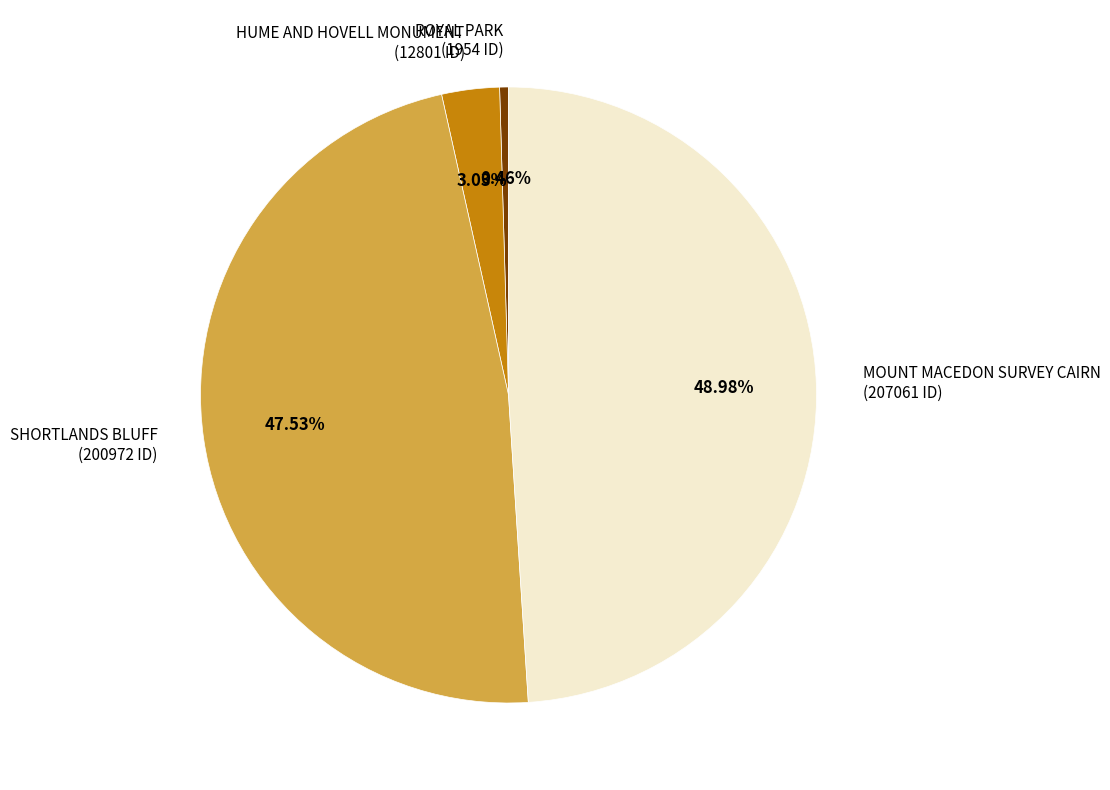

Which has a higher value, HUME AND HOVELL MONUMENT or MOUNT MACEDON SURVEY CAIRN?

MOUNT MACEDON SURVEY CAIRN